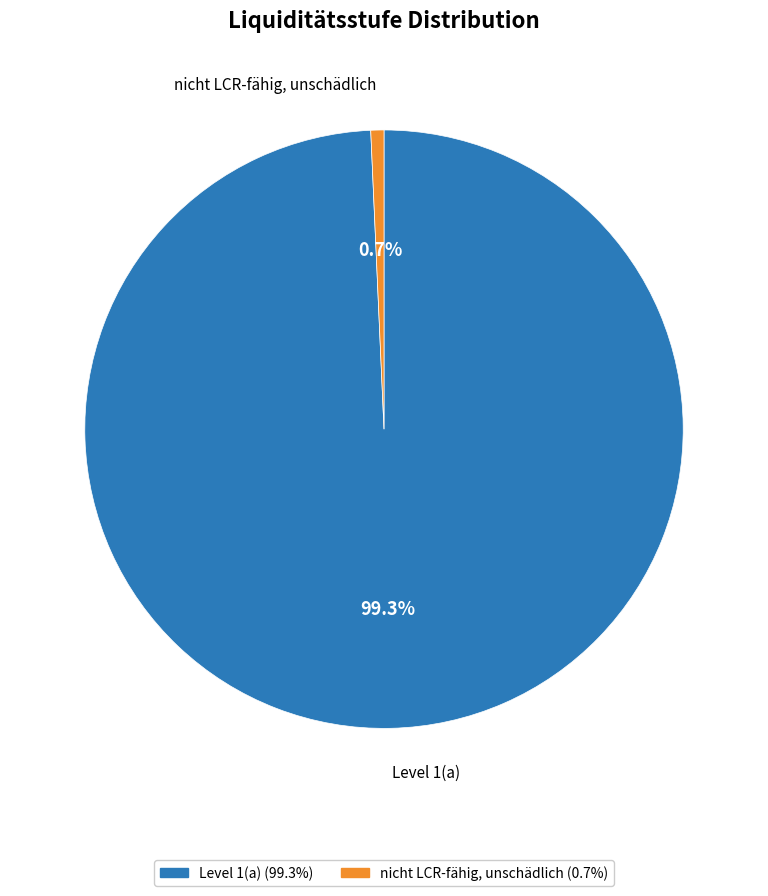

To the nearest percent, what is the combined percentage of Level 1(a) and nicht LCR-fähig, unschädlich?

100%